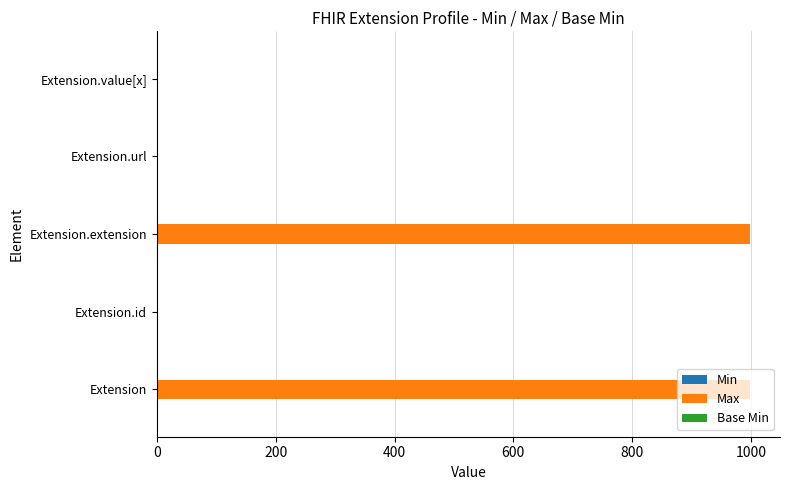

What is the sum of all Max values?

2001